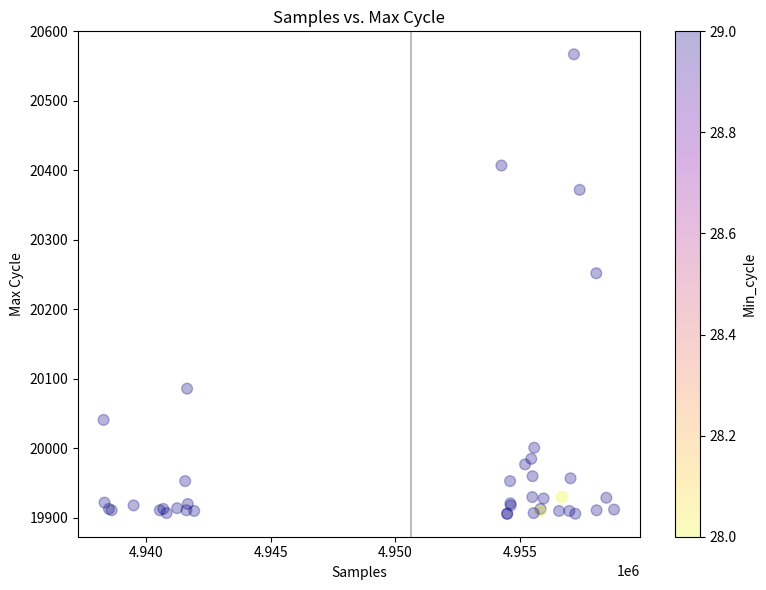

What Y value in the scatter plot is closest to 20236?

20252